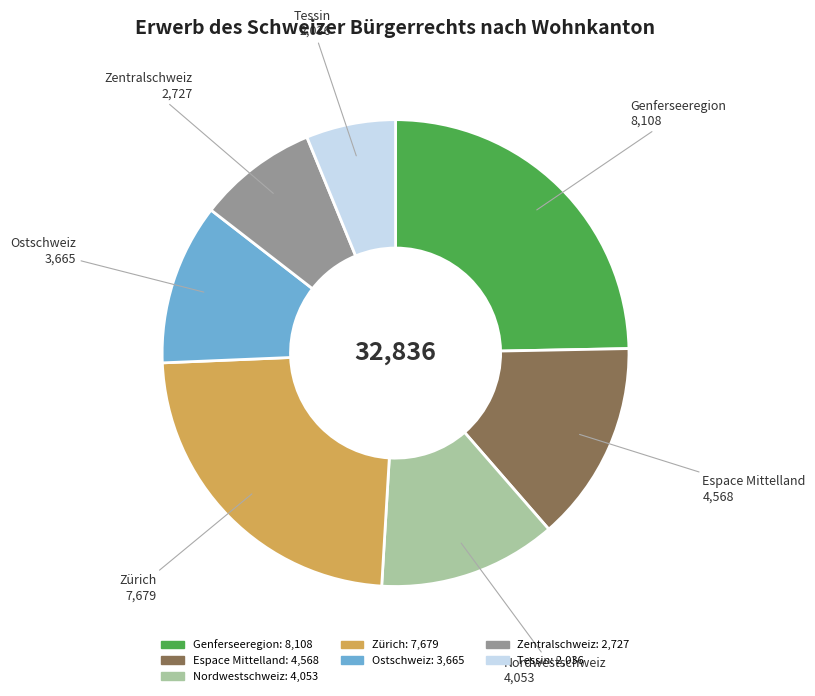

Is it true that Espace Mittelland is 14% of the pie?

True